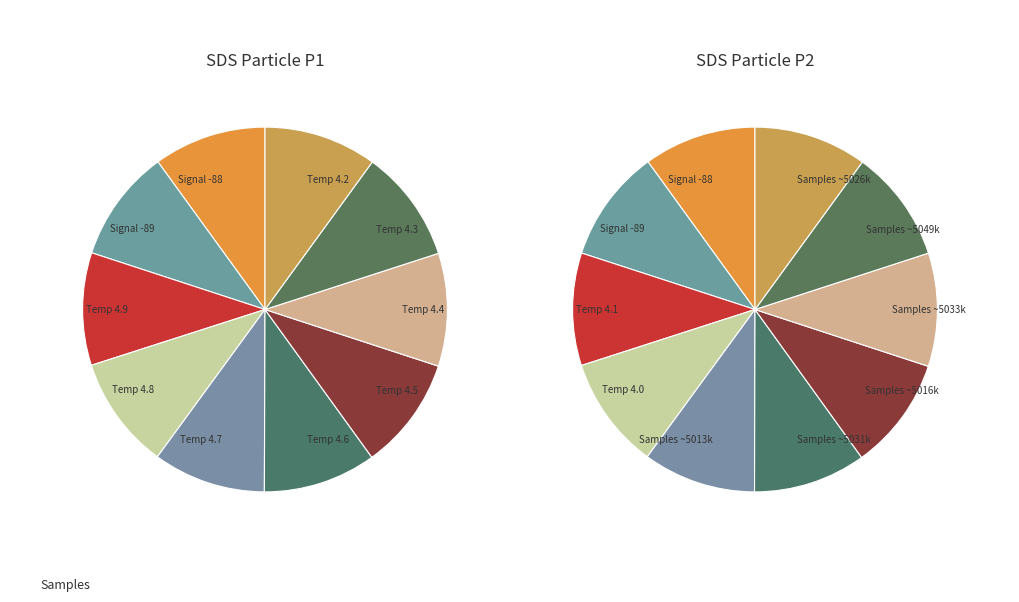

Does 1 represent more than half of the total?

No